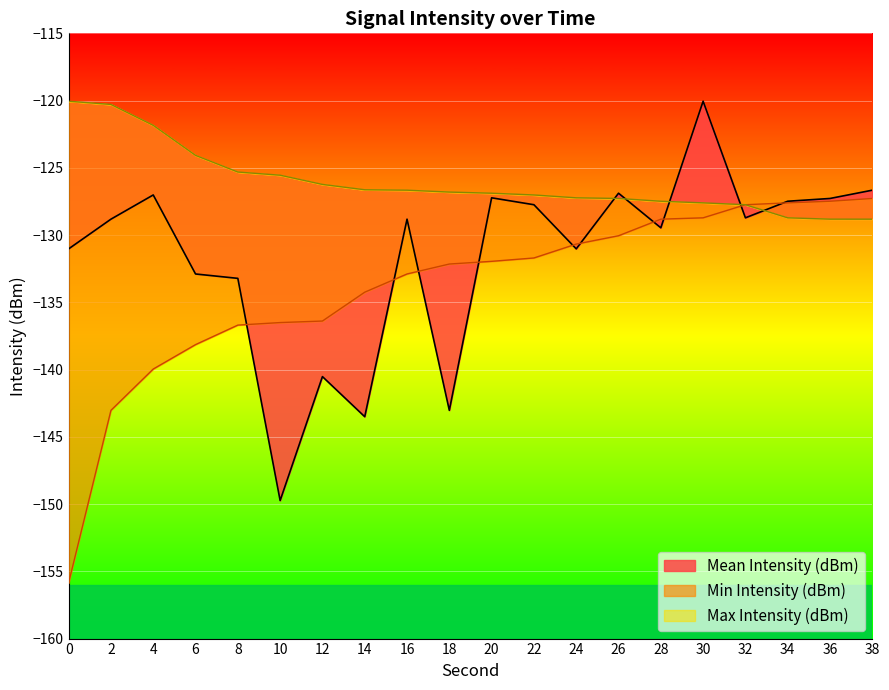

Which series has the largest total across all categories?

Max Intensity (dBm)